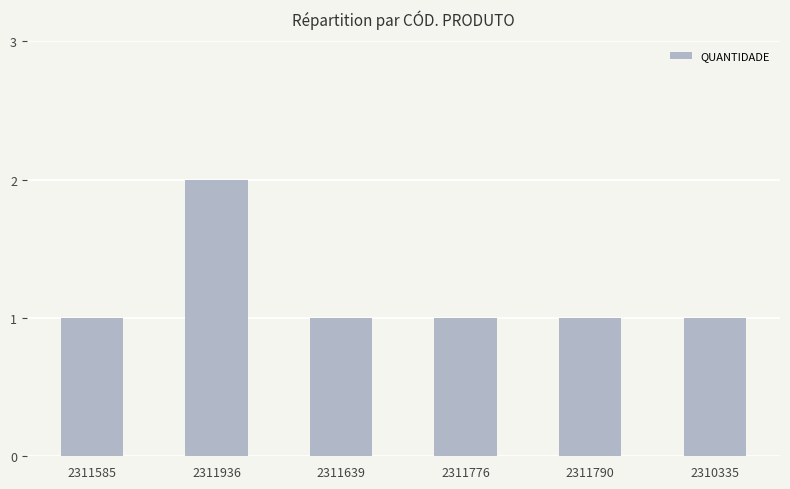

What is the difference between the maximum and minimum values?

1